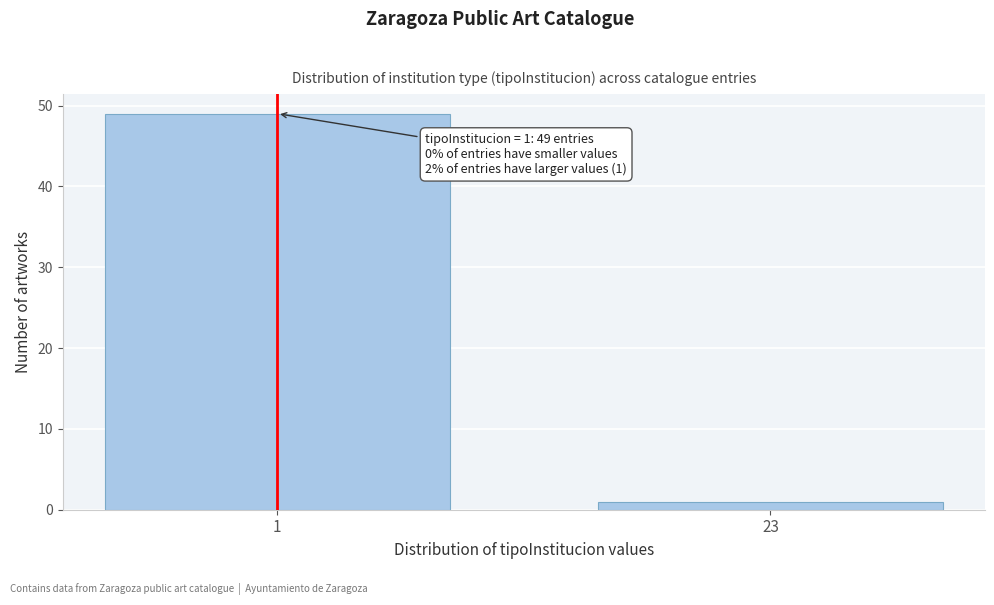

Reading right to left, list all the values displayed in this chart.

1	49